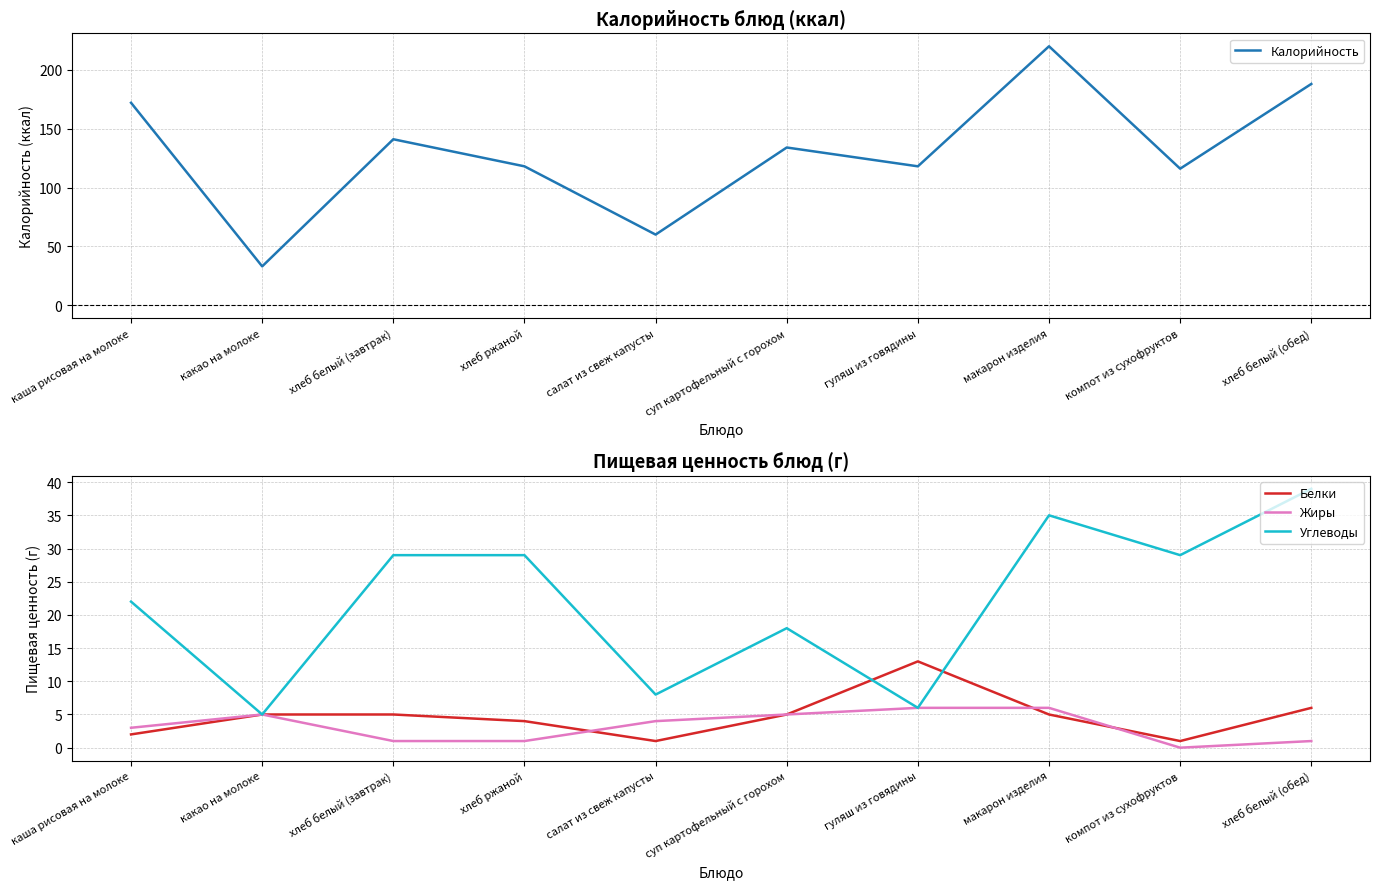

Is the value of Жиры at какао на молоке greater than the value of Белки at какао на молоке?

No